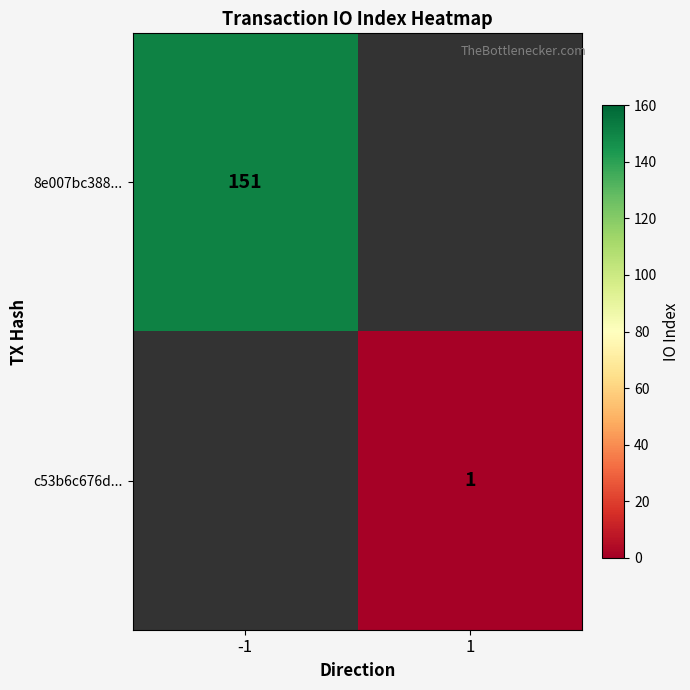

What is the sum of all 8e007bc388... values?

151